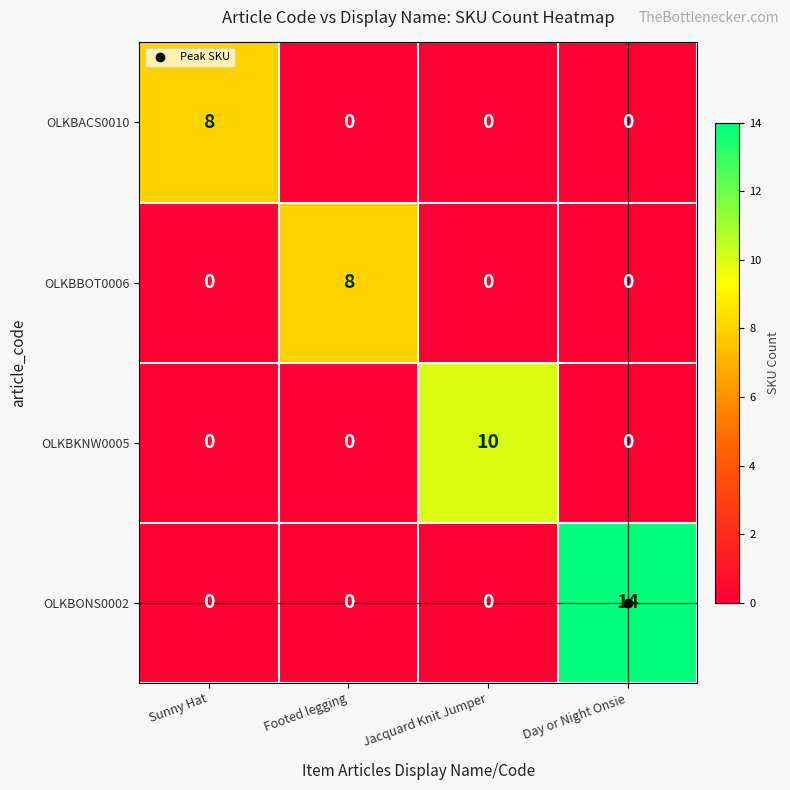

True or false: OLKBKNW0005 has a value of 0 at Sunny Hat.

True